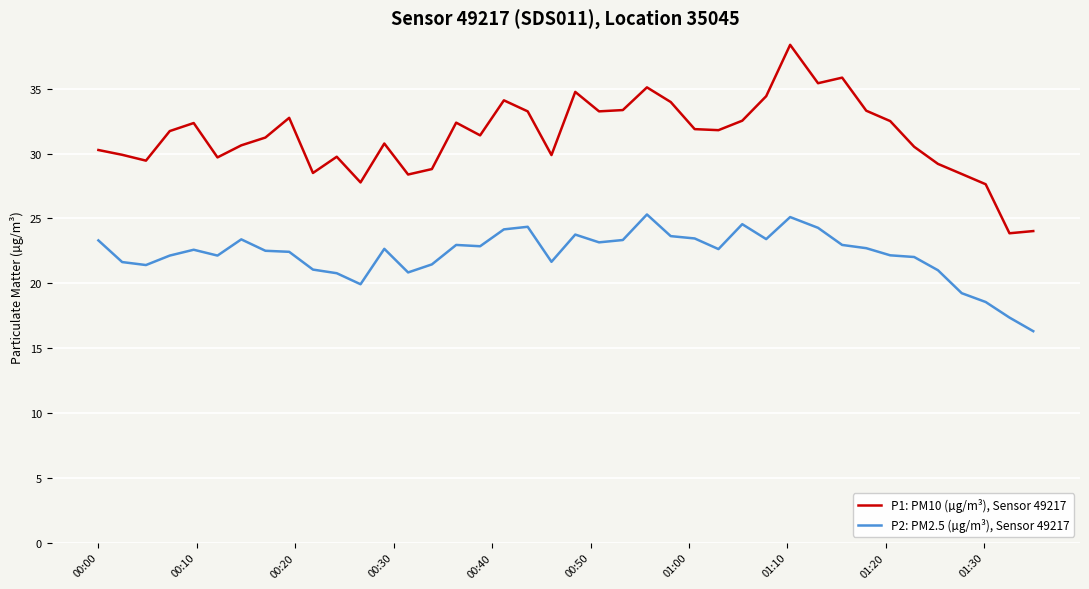

What is the lowest value of the P1: PM10 (µg/m³), Sensor 49217 series?

23.9